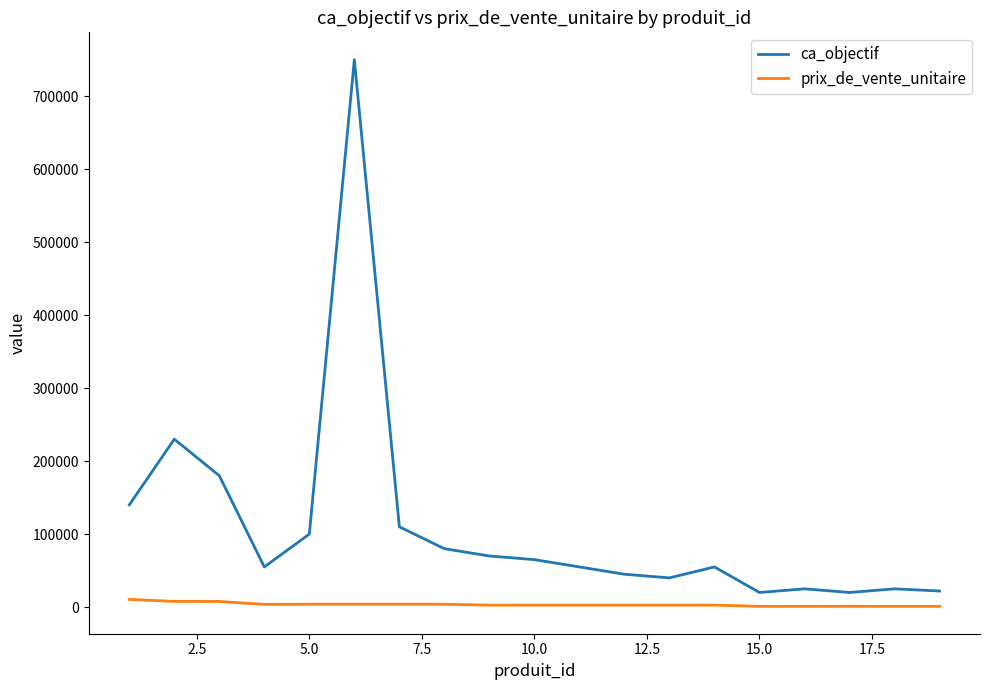

True or false: ca_objectif and prix_de_vente_unitaire intersect in this chart.

False